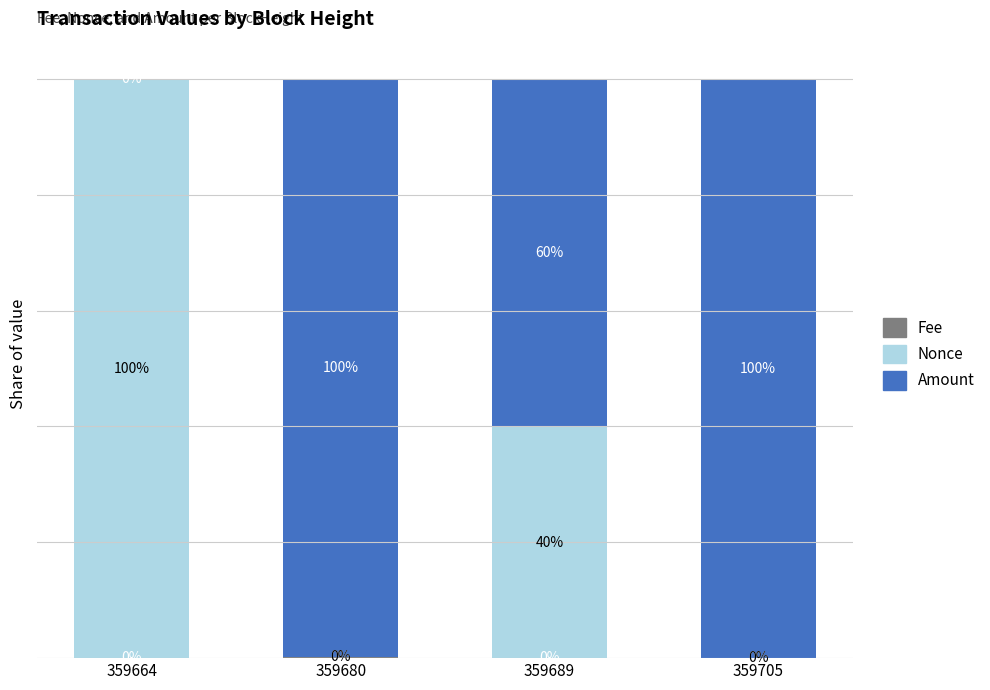

Does the chart contain stacked bars?

Yes